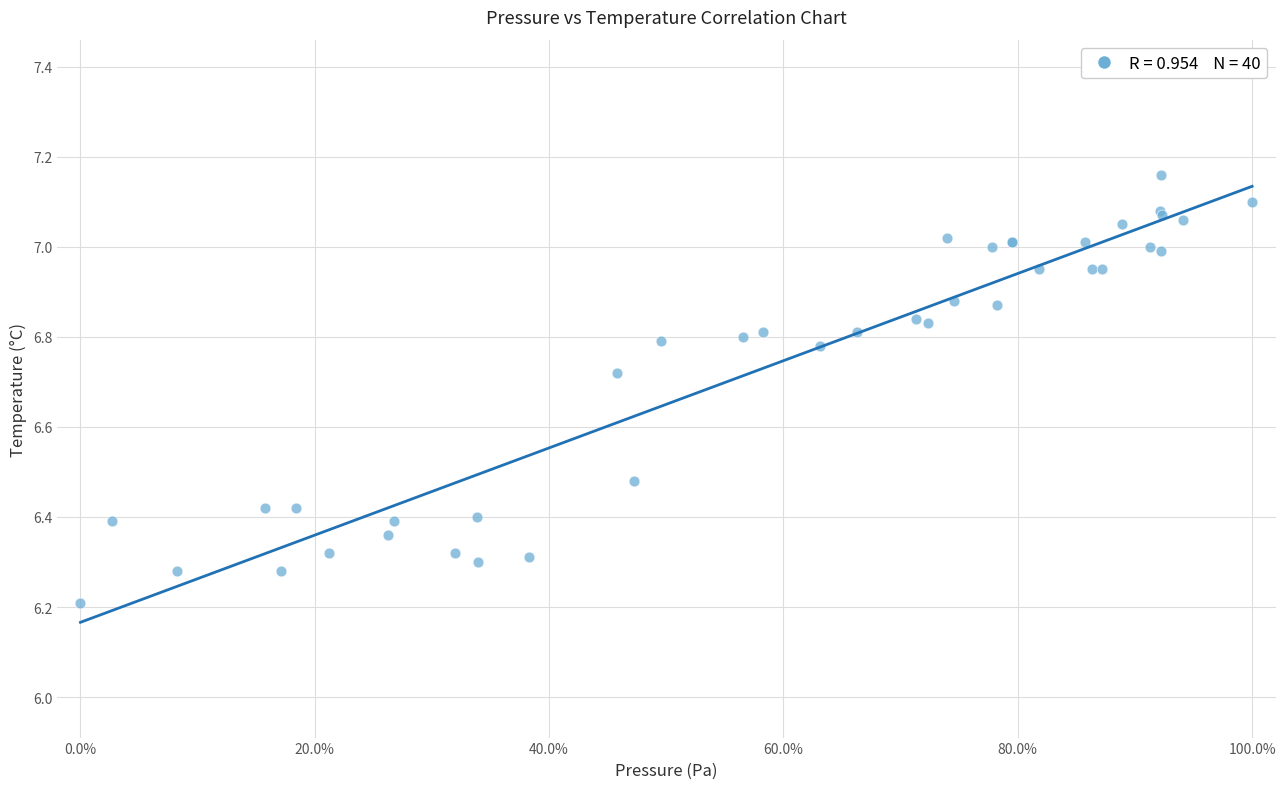

What Y value in the scatter plot is closest to 6?

6.2